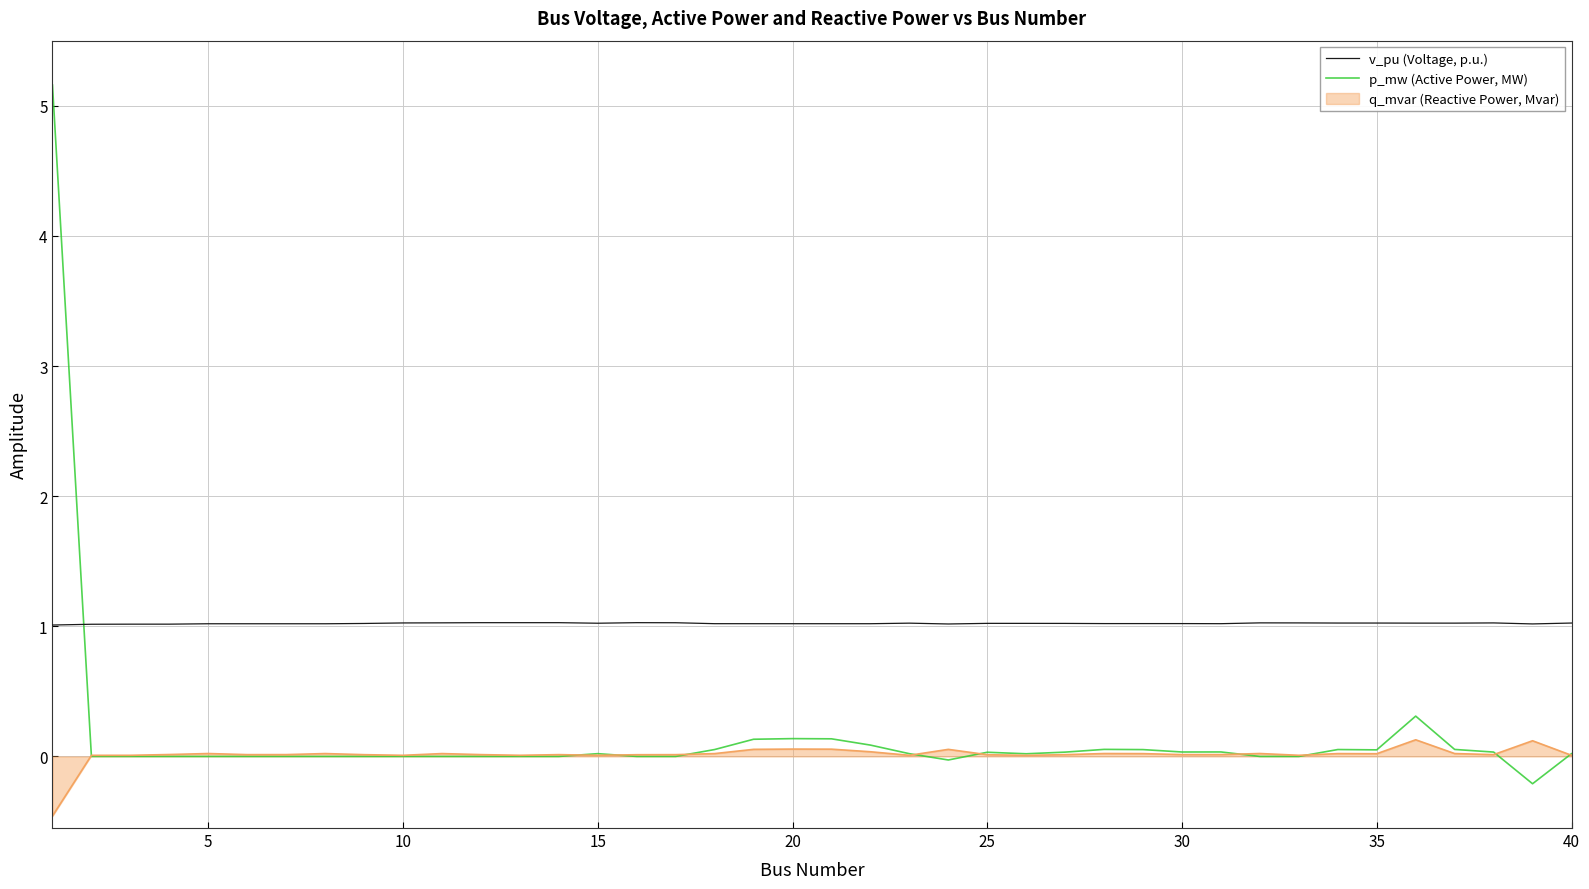

Which series has the largest range (max minus min)?

p_mw (Active Power, MW)